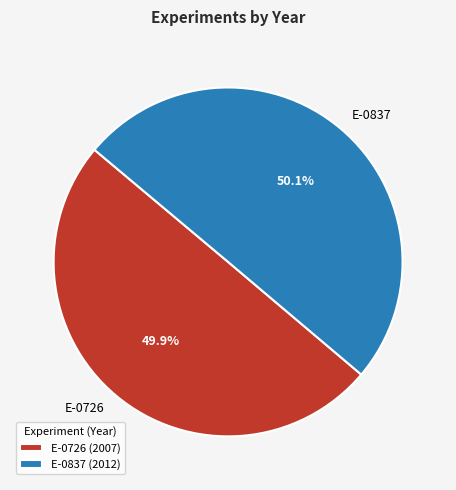

Is the sum of E-0726 and E-0837 greater than half?

Yes